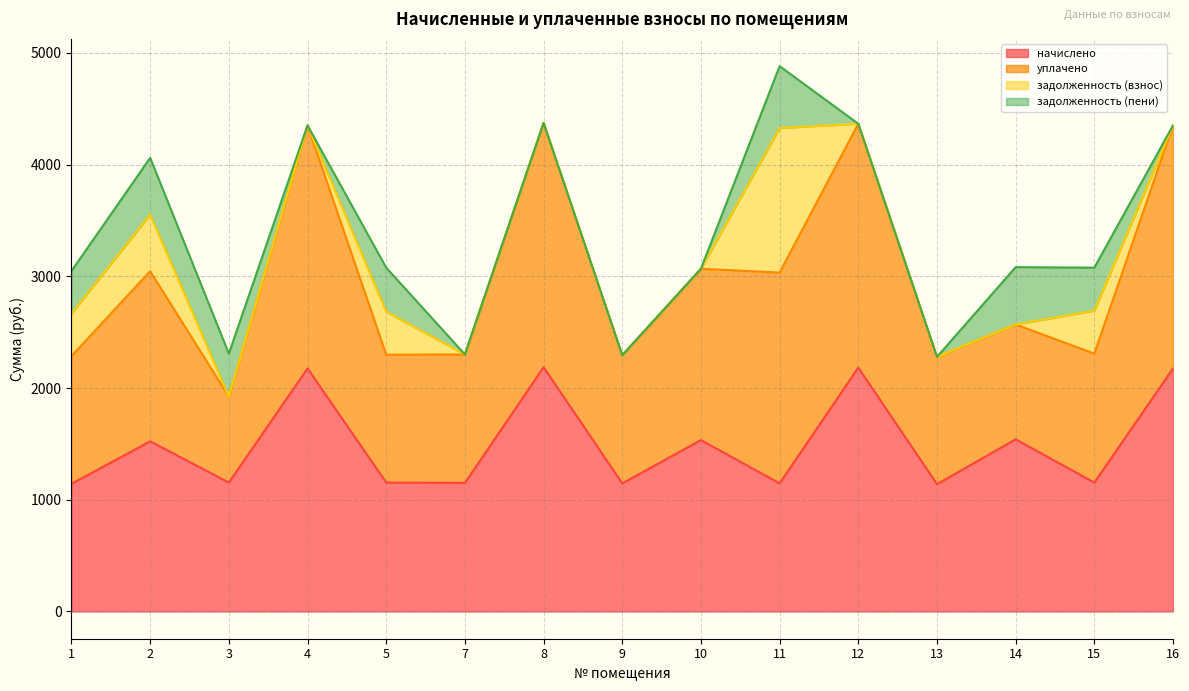

What is the difference between the maximum and second lowest values in the задолженность (пени) series?

553.8